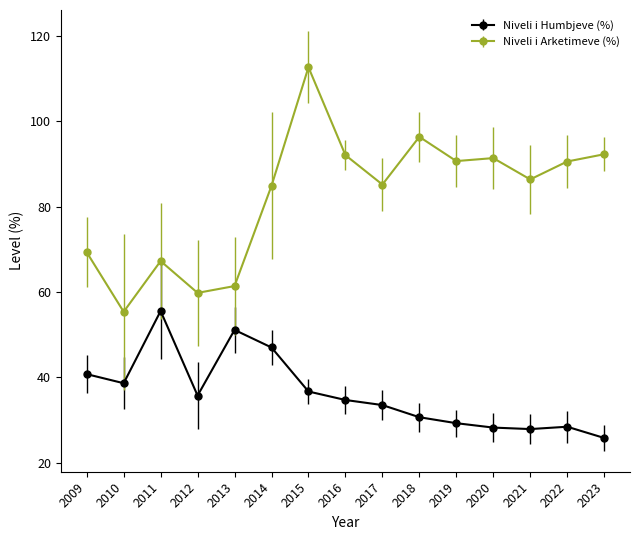

The value of Niveli i Humbjeve (%) at 2013 is 23.1. True or false?

False